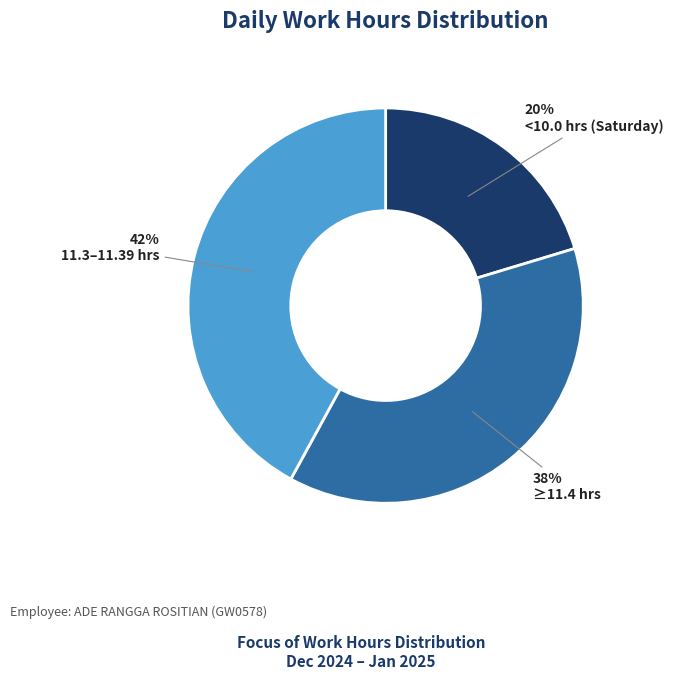

Rank the categories by value from lowest to highest.

<10.0 hrs (Saturday), ≥11.4 hrs, 11.3–11.39 hrs